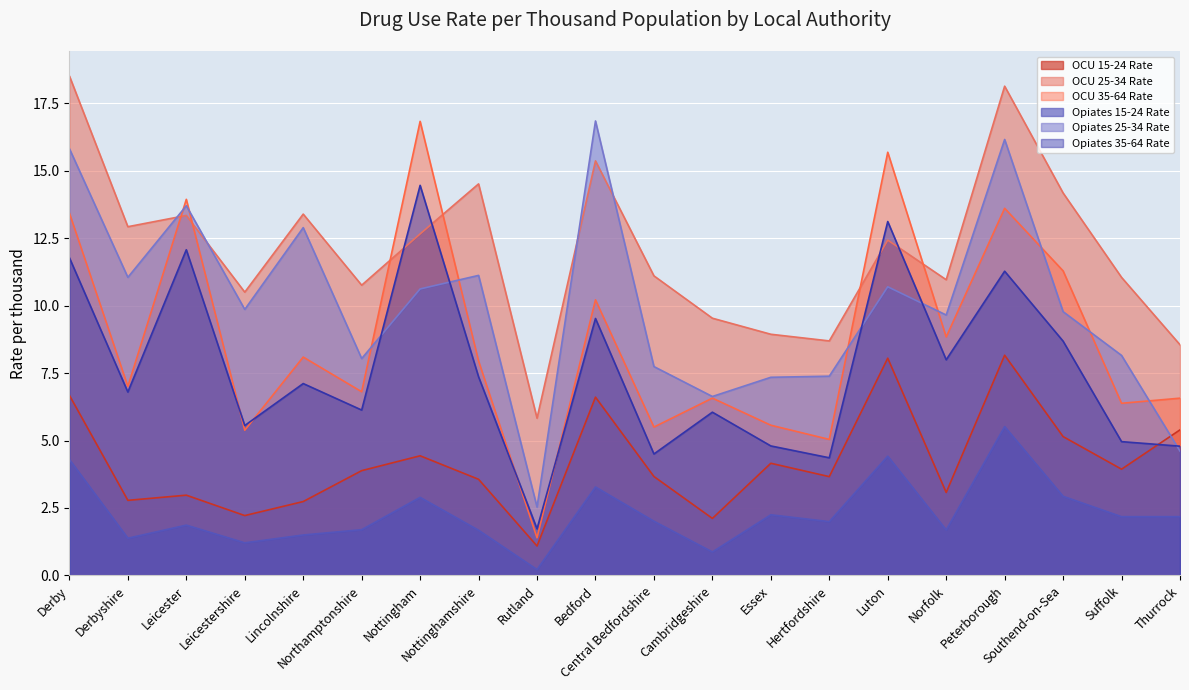

What is the difference between the OCU 35-64 Rate values at Nottinghamshire and Southend-on-Sea?

3.3